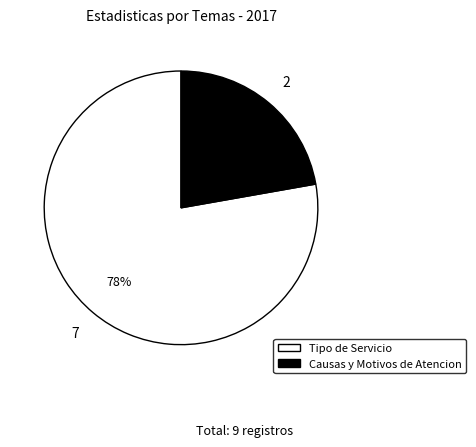

To the nearest percent, what percentage of the pie is Causas y Motivos de Atencion?

22%